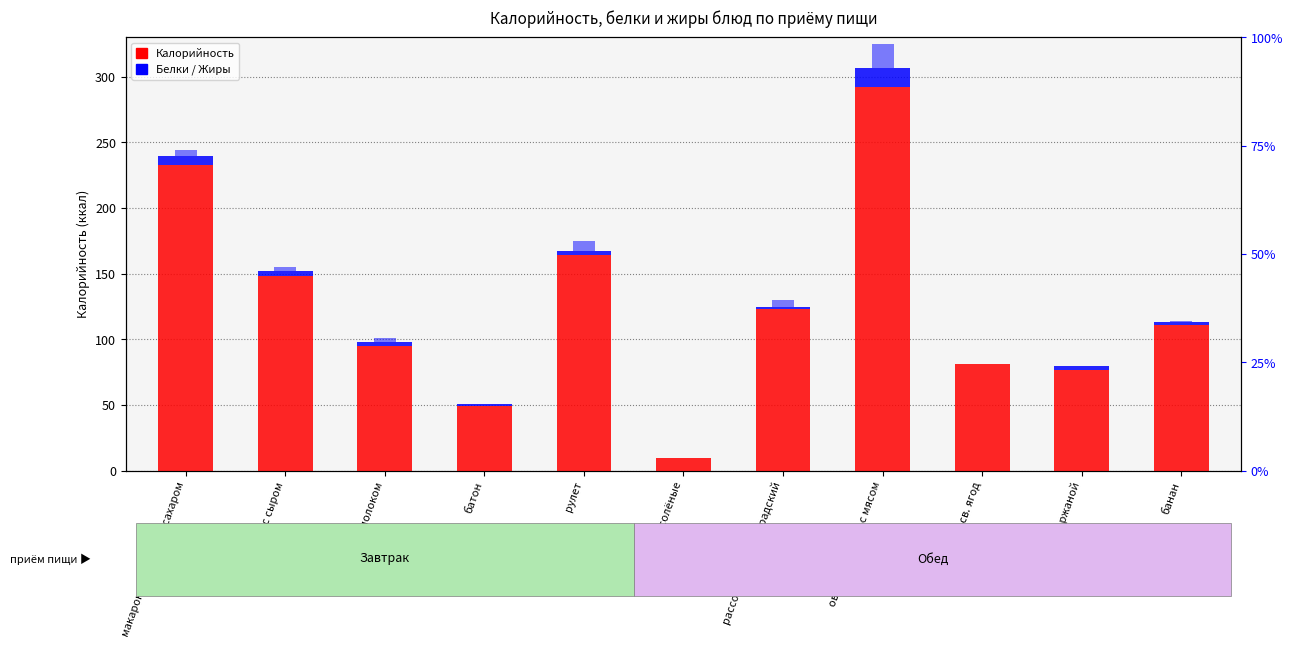

Reading left to right, extract all data points from this chart.

Калорийность: 233	148	95	49	164	10	123	292	81	77	111
Белки: 7	4	3	2	3	0	2	15	0	3	2
Жиры: 4	3	3	0	8	0	5	18	0	0	1